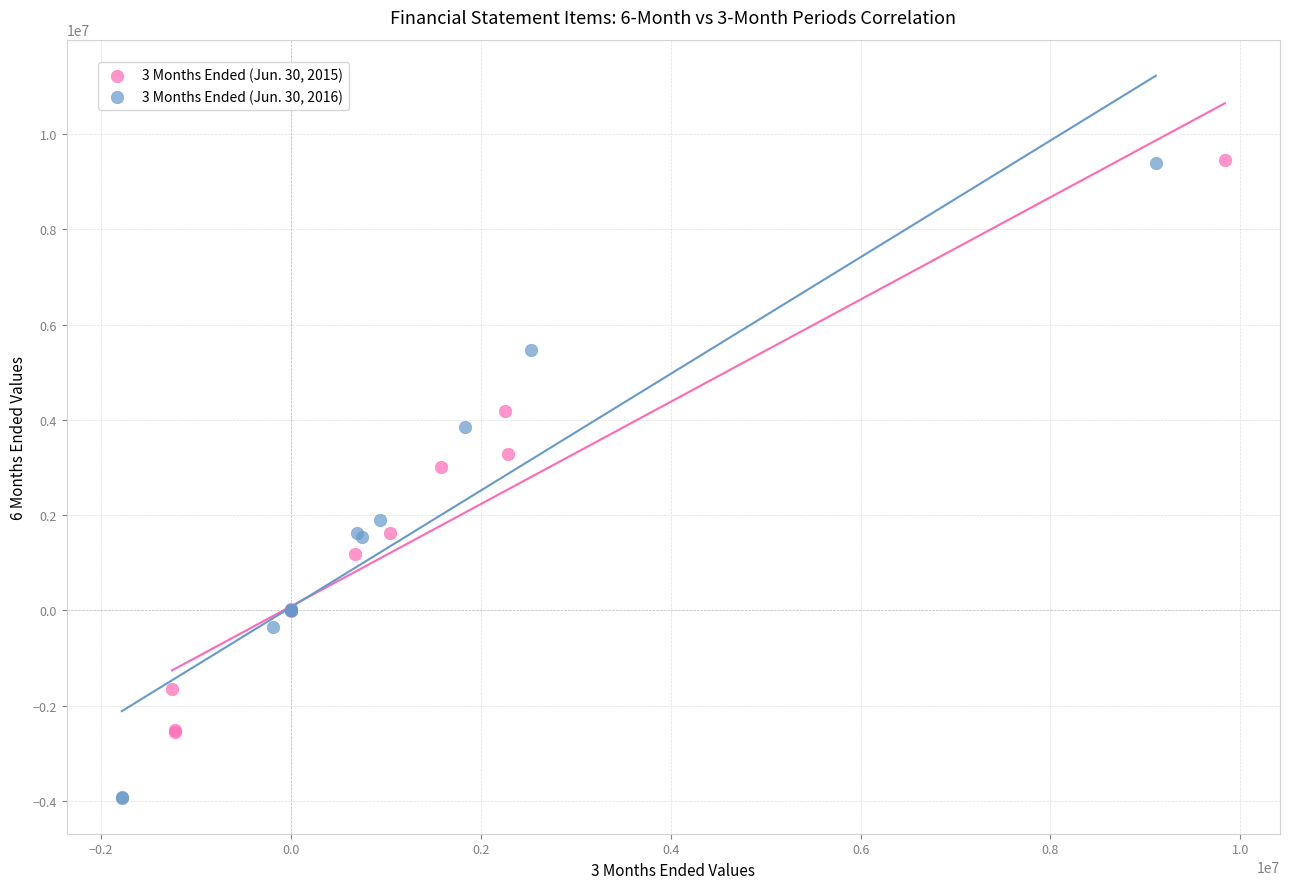

Which series has the largest Y range (max minus min)?

3 Months Ended (Jun. 30, 2016)